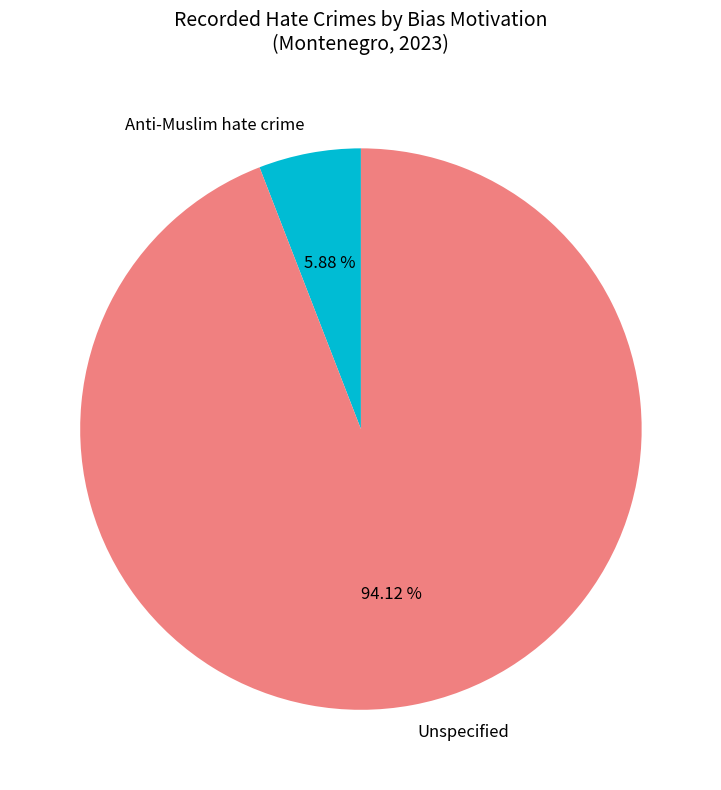

Which slice is the largest?

Unspecified